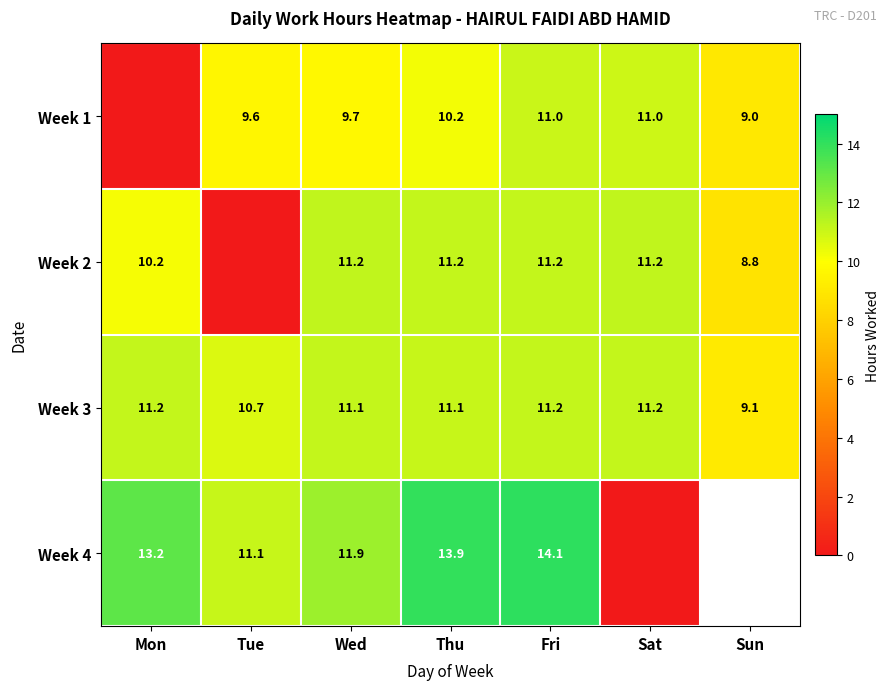

What is the minimum value for Week 3?

9.1